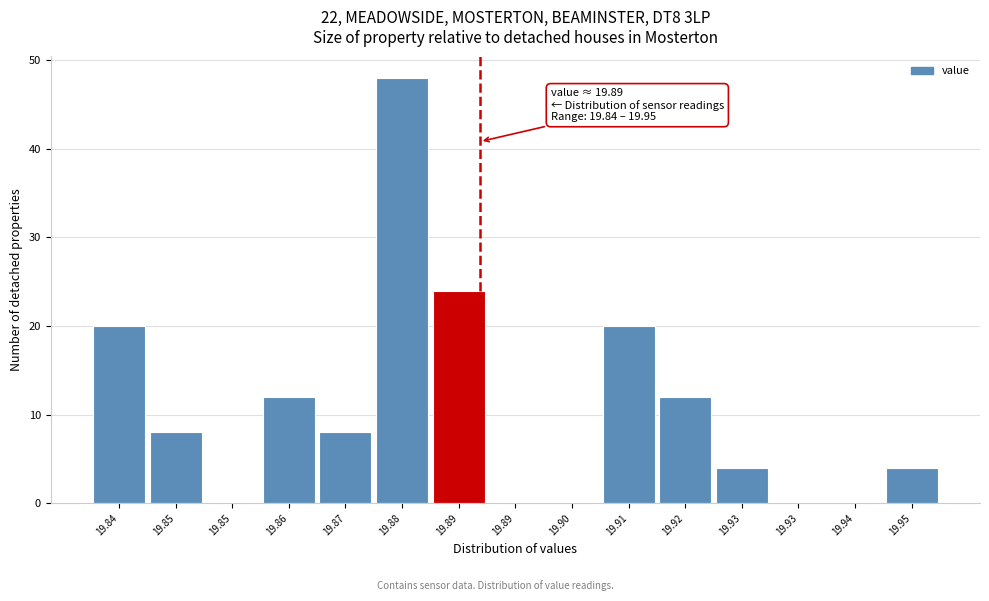

Count the number of categories in the chart.

15